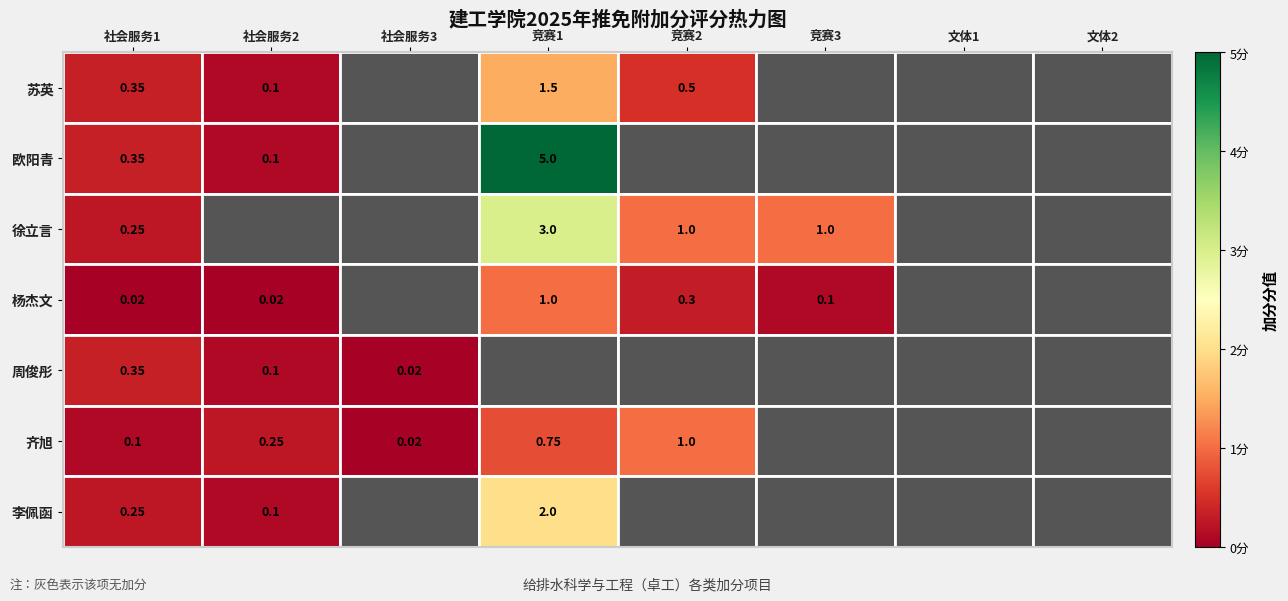

How many distinct data groups are displayed?

7